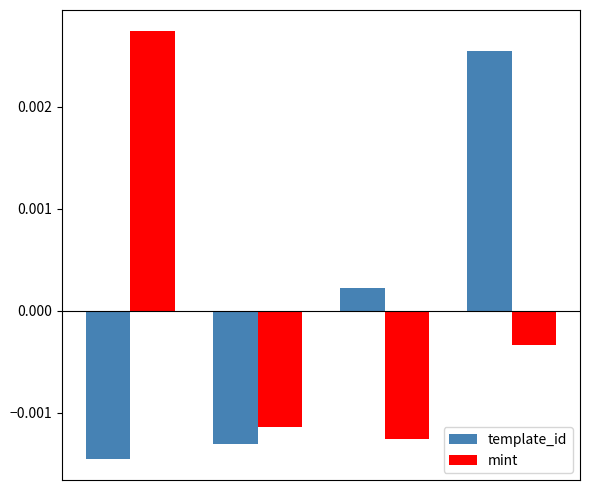

How many series are shown in this chart?

2